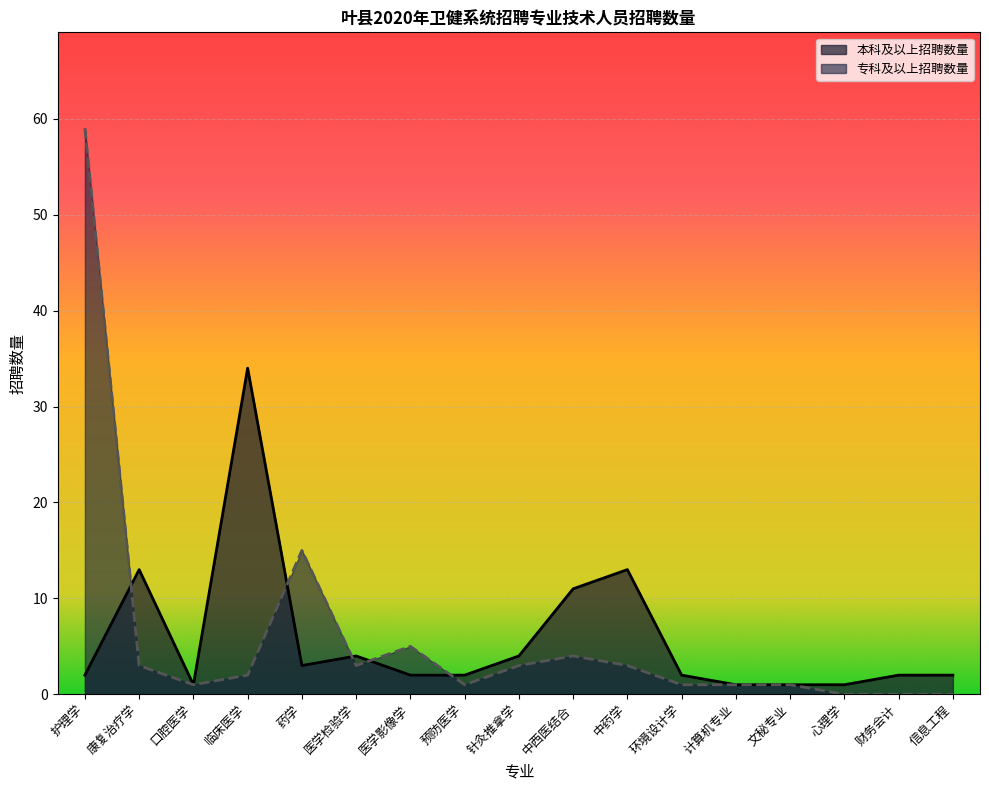

At how many categories does at least one series exceed 24?

2